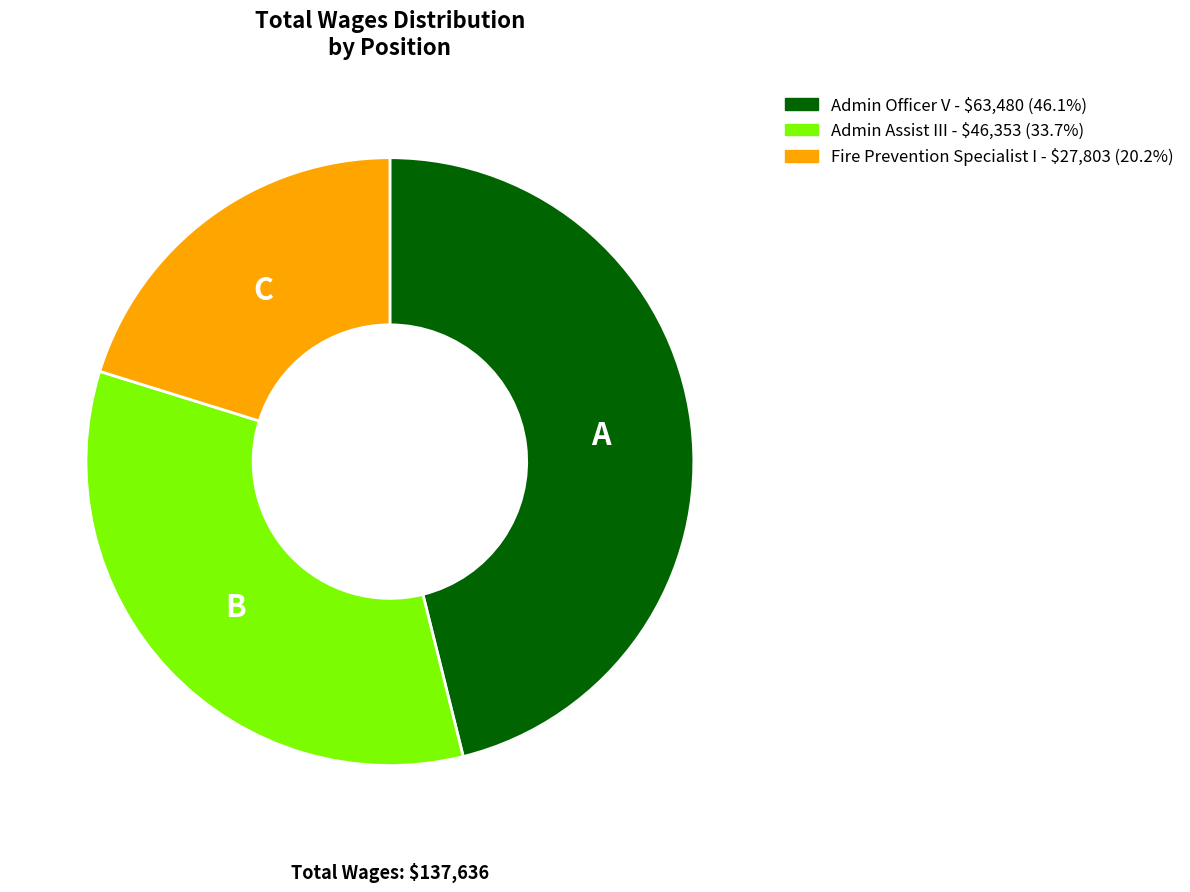

The Admin Officer V slice represents 31% of the pie. True or false?

False